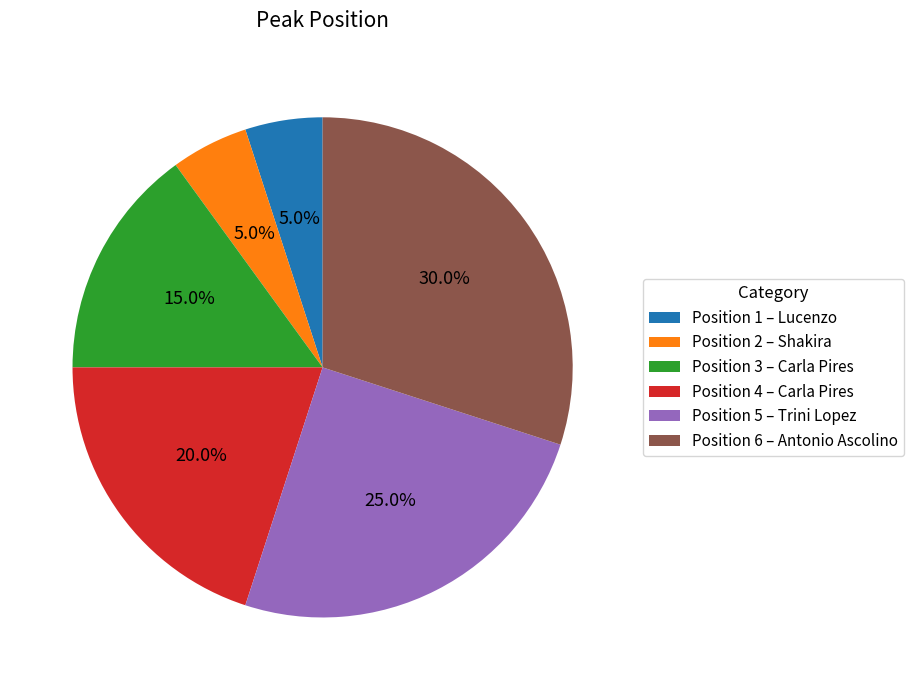

Combined, what portion of the pie is Position 2 – Shakira and Position 6 – Antonio Ascolino?

35.0%